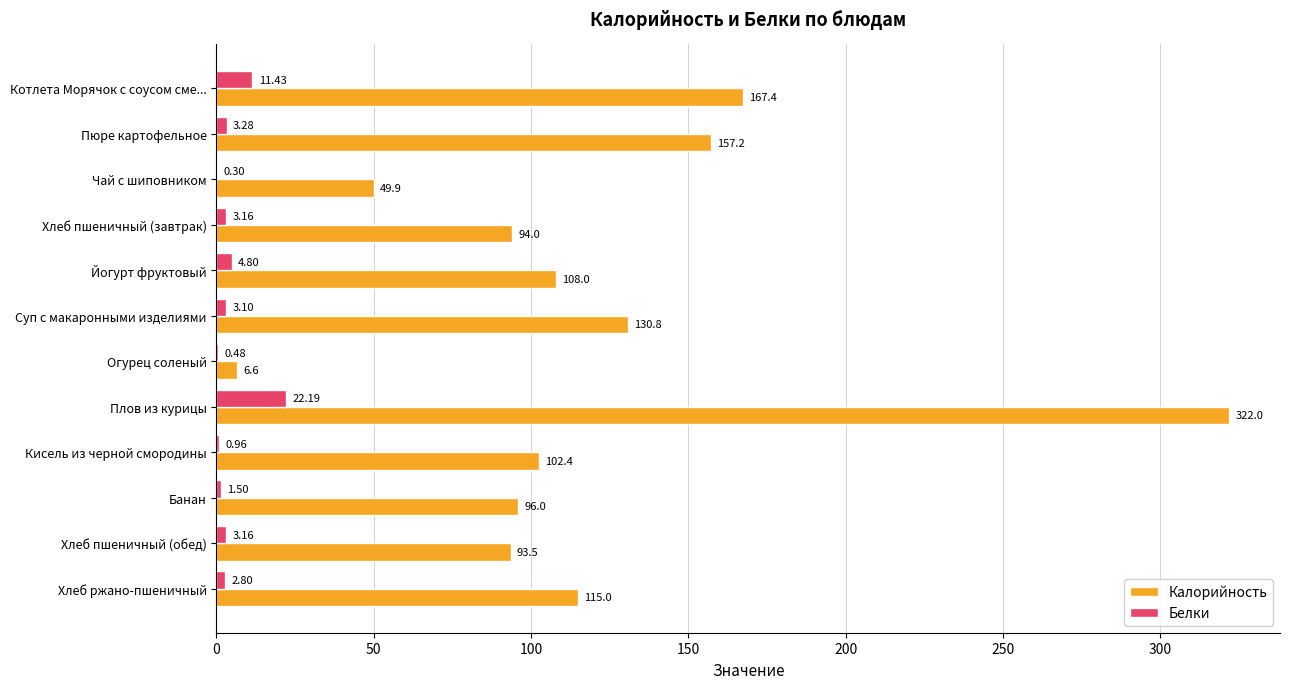

What are all the series names shown in the legend?

Калорийность, Белки